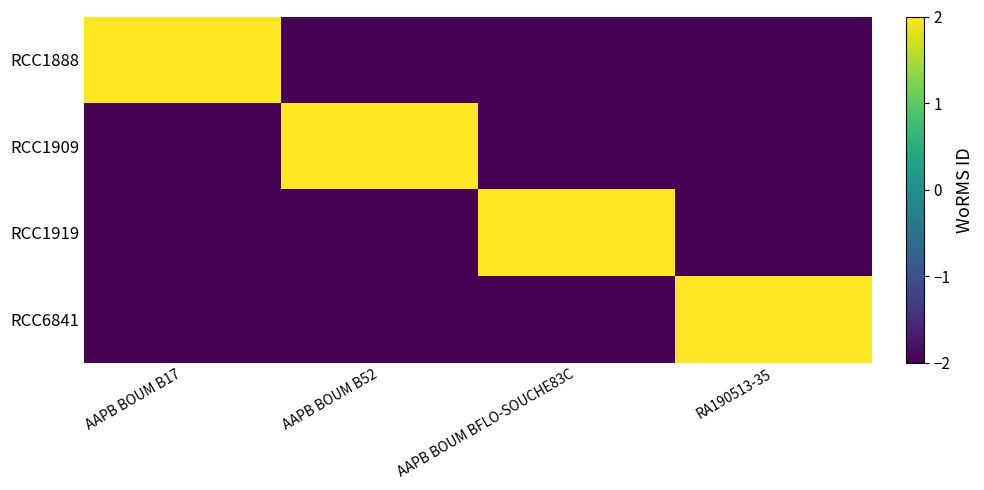

Reading right to left, transcribe all the data shown in this chart.

RCC1888: RA190513-35=-2	AAPB BOUM BFLO-SOUCHE83C=-2	AAPB BOUM B52=-2	AAPB BOUM B17=2
RCC1909: RA190513-35=-2	AAPB BOUM BFLO-SOUCHE83C=-2	AAPB BOUM B52=2	AAPB BOUM B17=-2
RCC1919: RA190513-35=-2	AAPB BOUM BFLO-SOUCHE83C=2	AAPB BOUM B52=-2	AAPB BOUM B17=-2
RCC6841: RA190513-35=2	AAPB BOUM BFLO-SOUCHE83C=-2	AAPB BOUM B52=-2	AAPB BOUM B17=-2